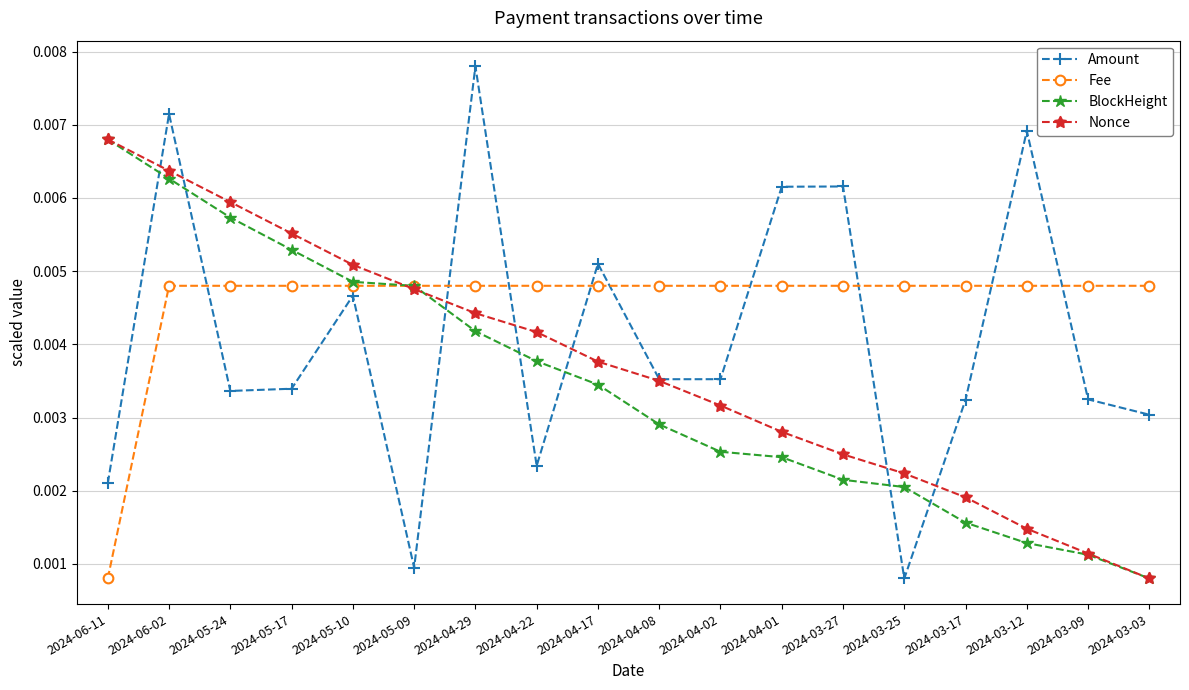

Does the chart have visible grid lines?

Yes